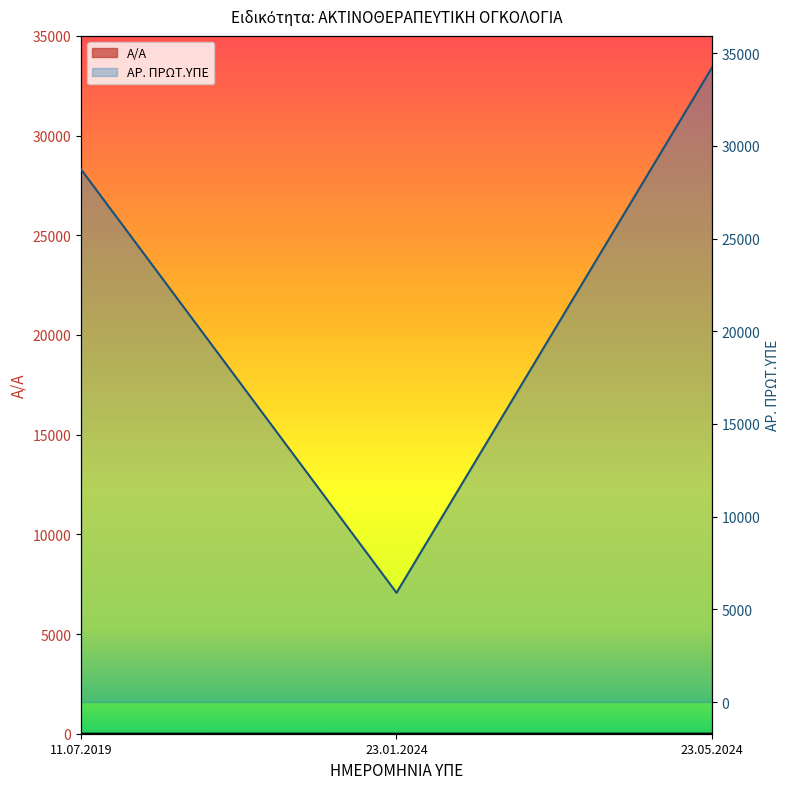

At which category does the chart reach its minimum across all series?

11.07.2019